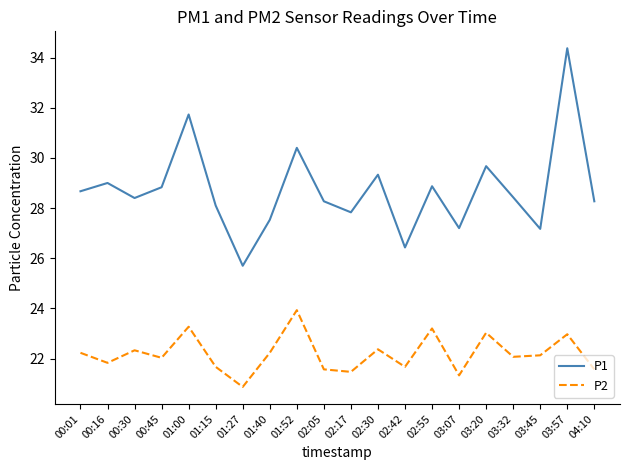

At which category is the sum across all series the highest?

03:57